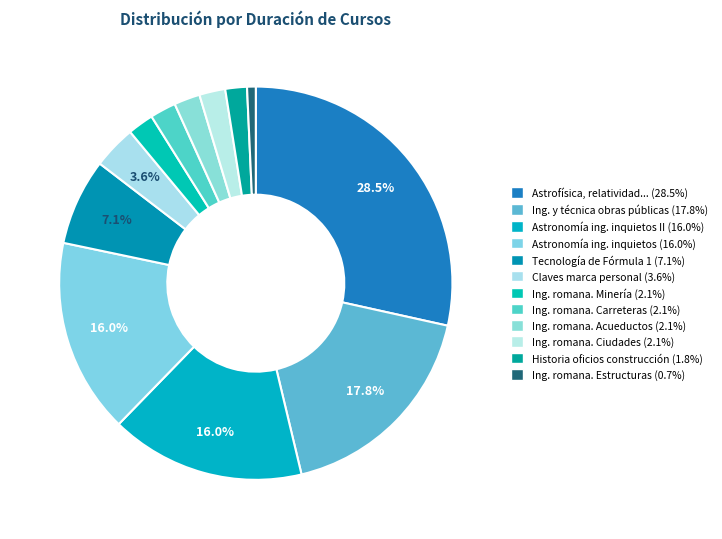

Count the number of slices in the pie.

12